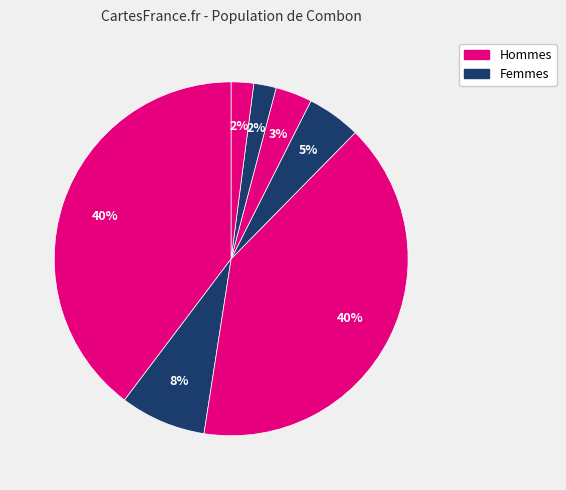

How many slices are in this pie chart?

7